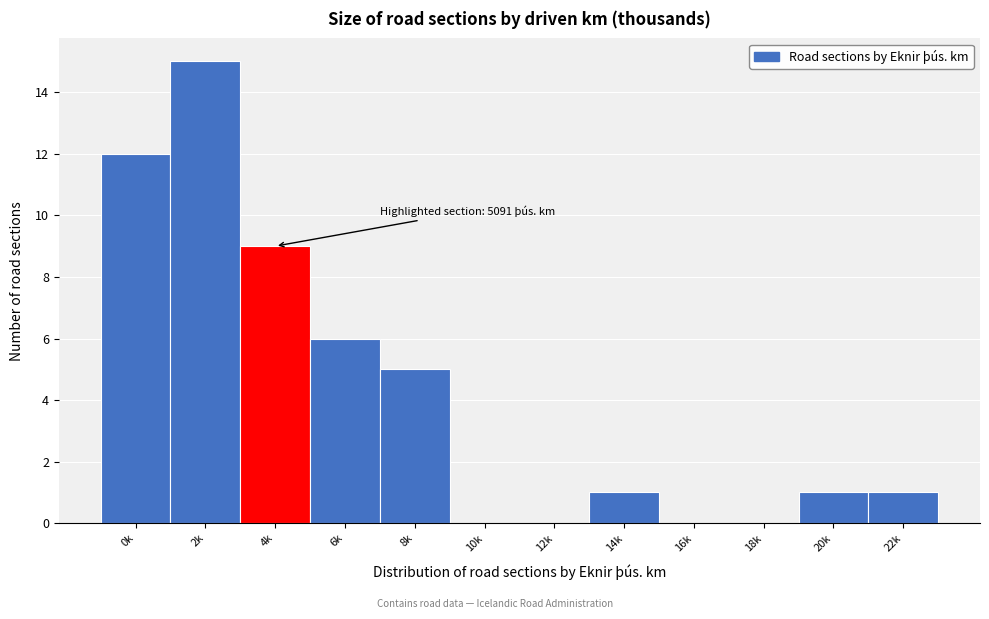

Reading left to right, what are all the values shown in this chart?

0k=12	2k=15	4k=9	6k=6	8k=5	10k=0	12k=0	14k=1	16k=0	18k=0	20k=1	22k=1